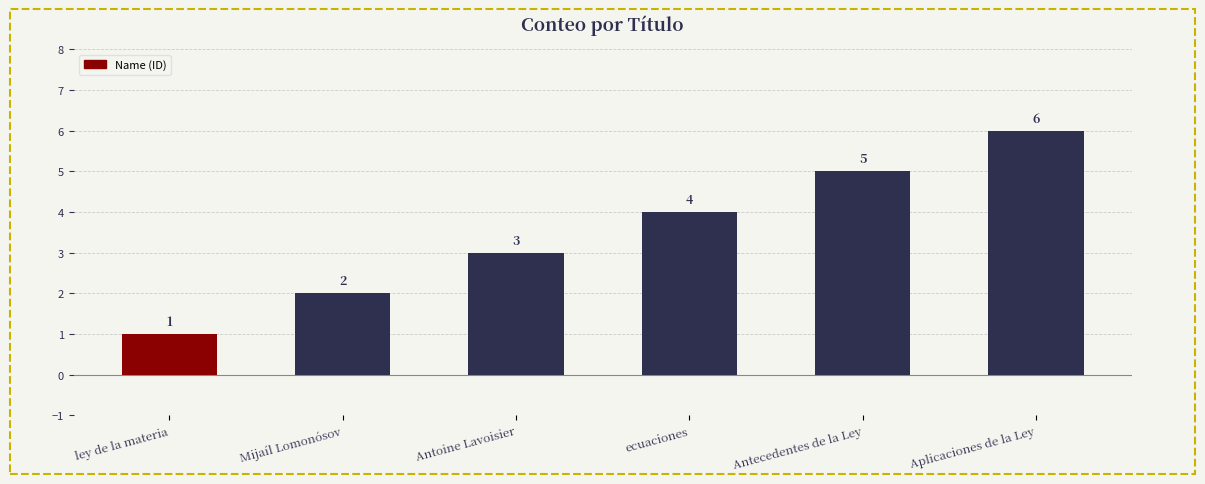

Reading right to left, extract all data points from this chart.

Aplicaciones de la Ley=6	Antecedentes de la Ley=5	ecuaciones=4	Antoine Lavoisier=3	Mijaíl Lomonósov=2	ley de la materia=1